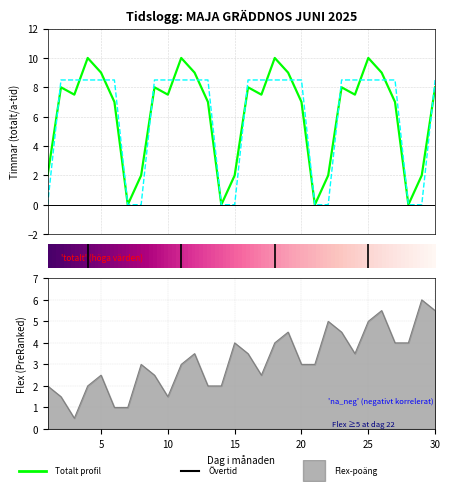

How many values in the totalt series are below 7?

9